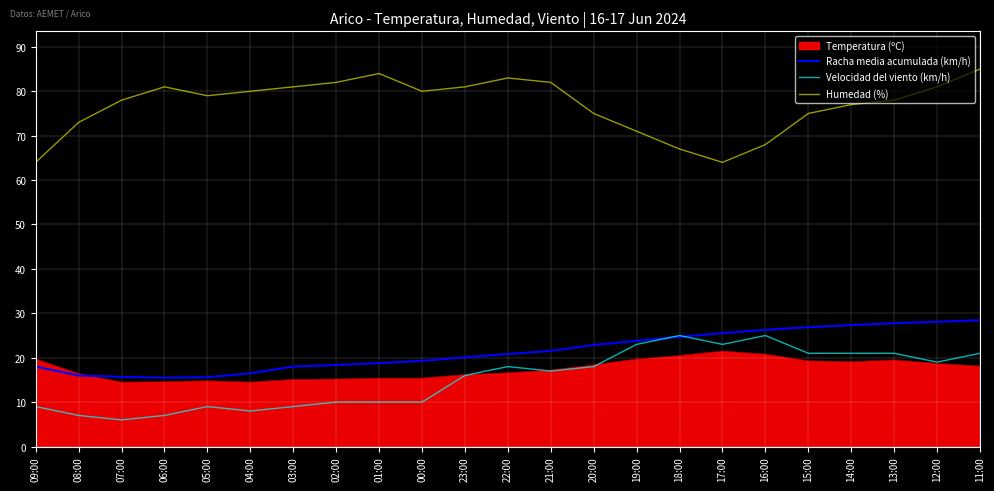

What position from the right is 20:00?

10